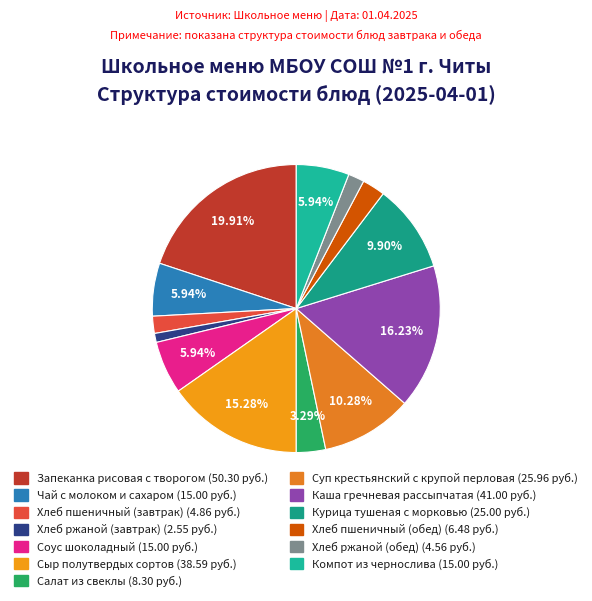

Which slice is the largest?

Запеканка рисовая с творогом